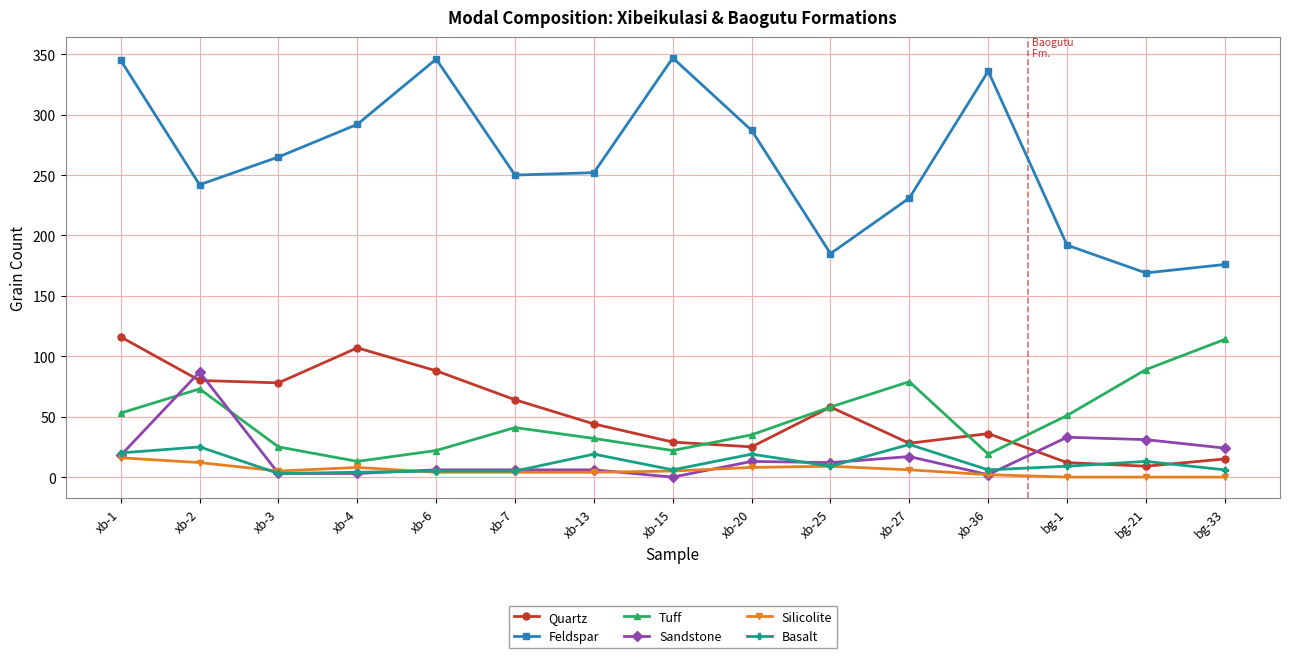

What is the average value of the Tuff series?

48